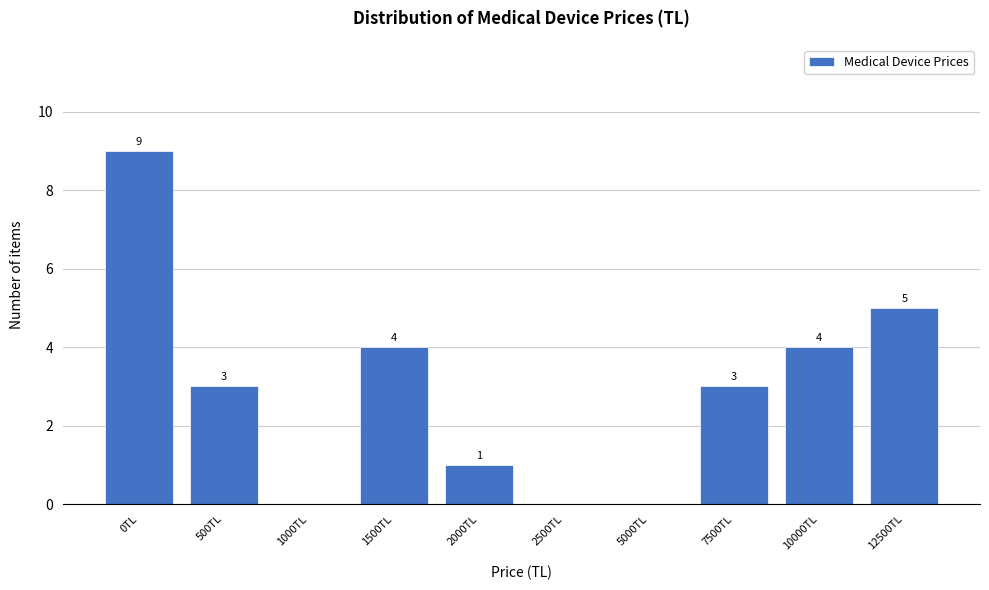

Reading right to left, extract all data points from this chart.

12500TL=5	10000TL=4	7500TL=3	5000TL=0	2500TL=0	2000TL=1	1500TL=4	1000TL=0	500TL=3	0TL=9